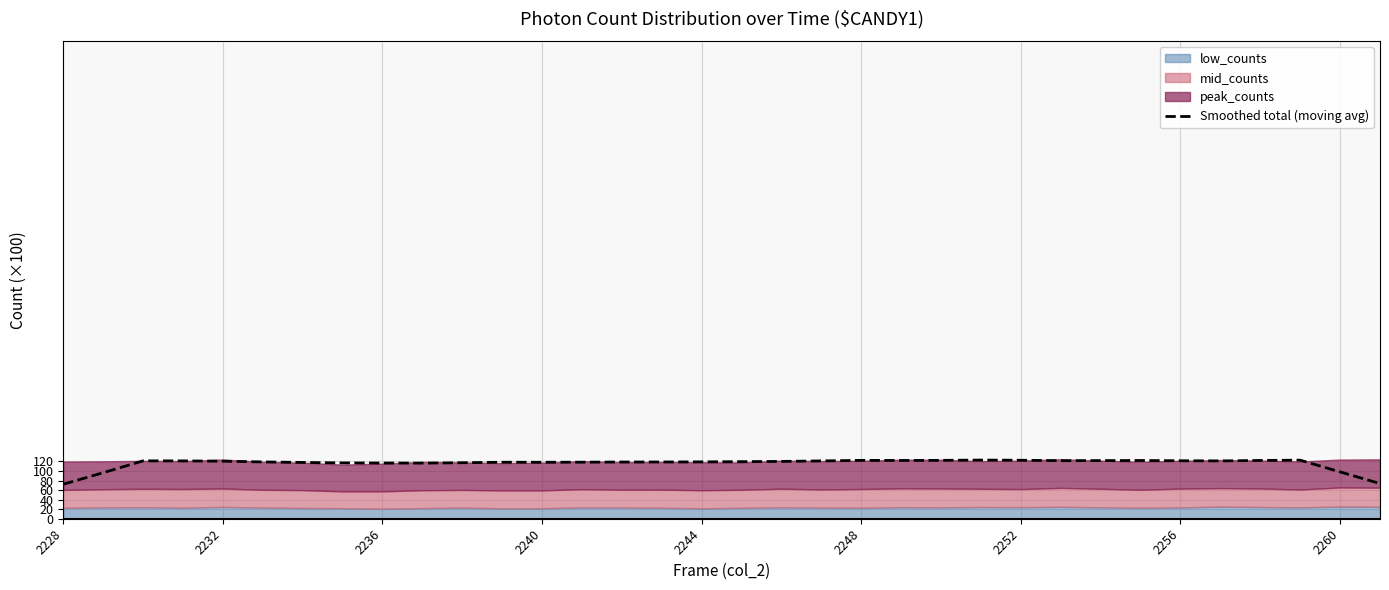

At which category does the data reach its first local valley?

9